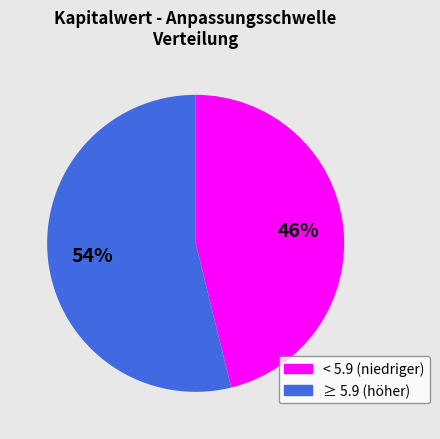

Is the sum of ≥ 5.9 (höher) and < 5.9 (niedriger) greater than half?

Yes